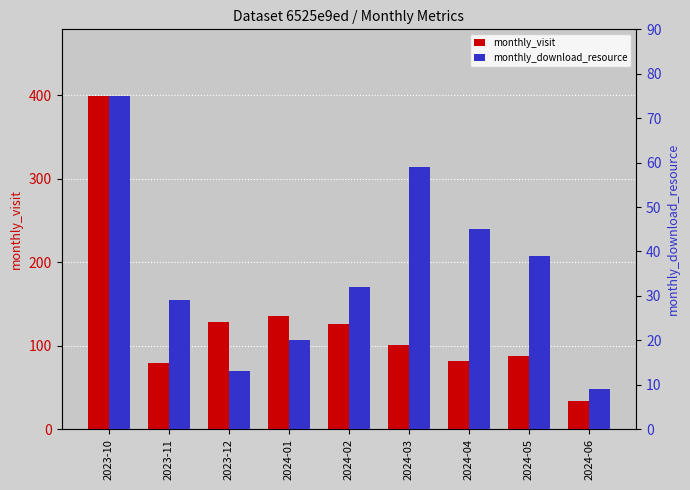

Does the chart contain stacked bars?

No